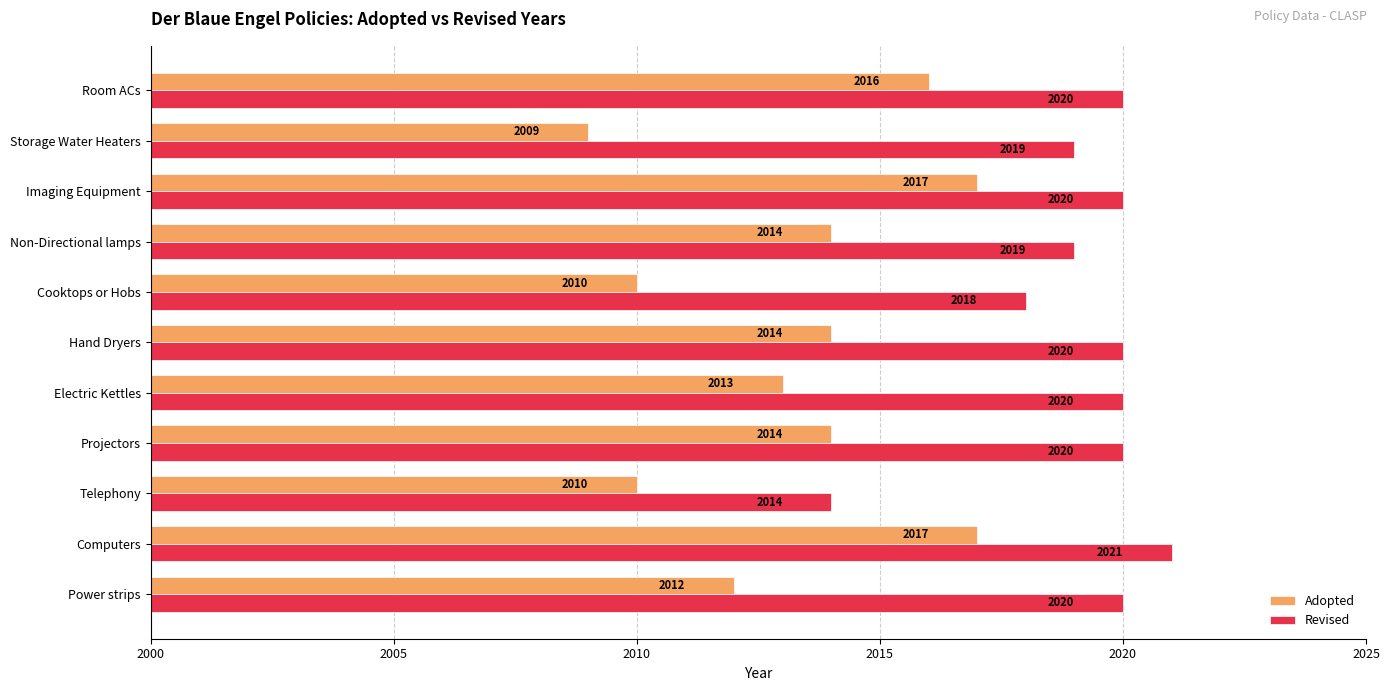

What is the maximum value shown in the chart?

2021